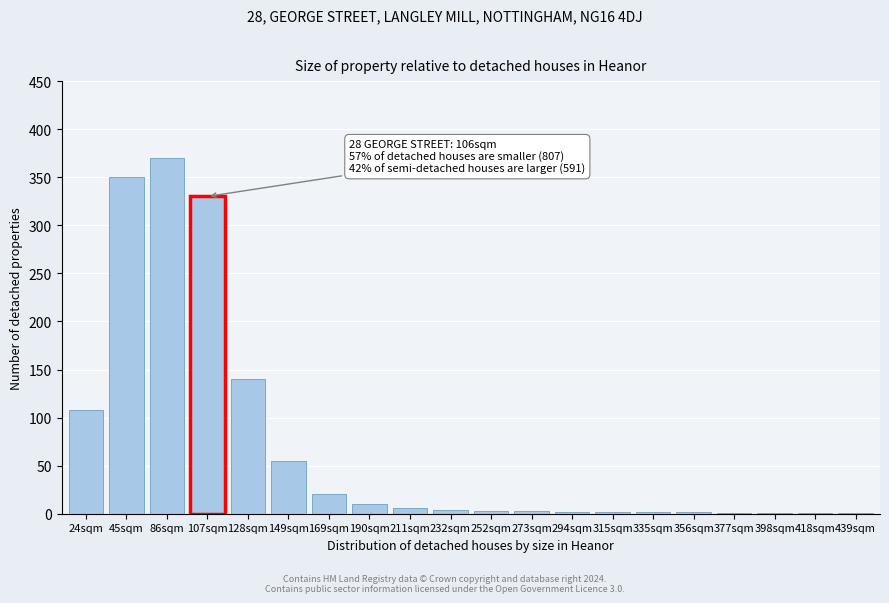

The chart shows a value of 5 at 169sqm. True or false?

False